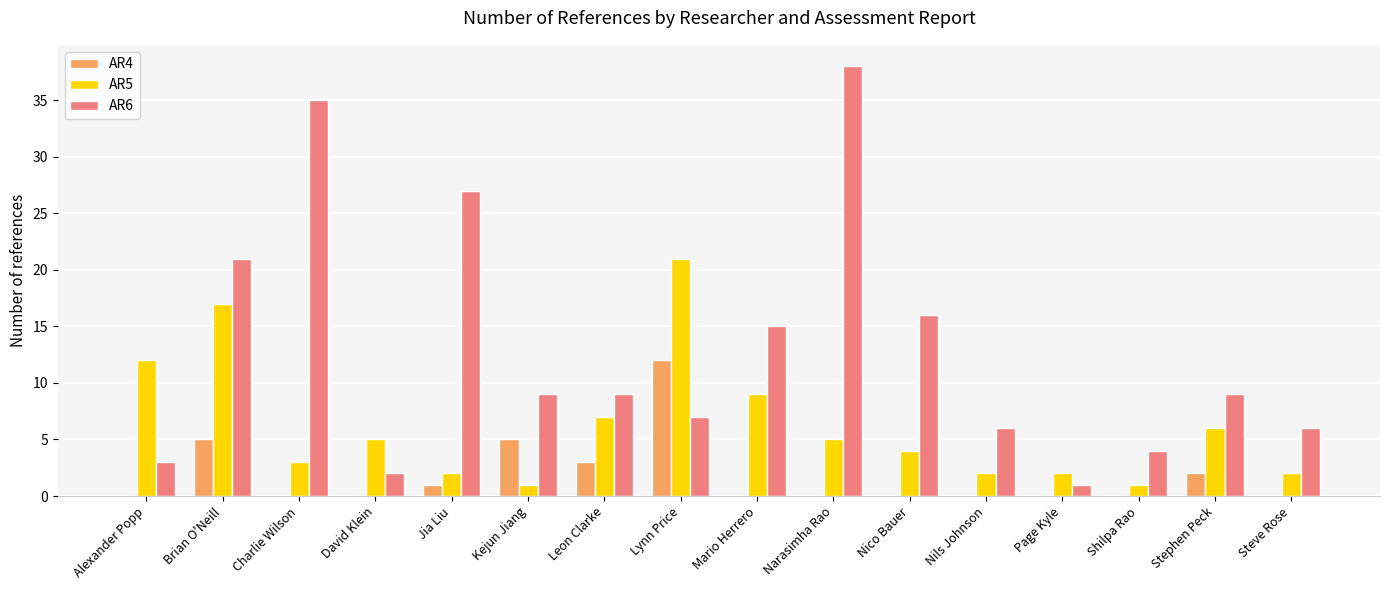

Reading left to right, transcribe all the data shown in this chart.

AR4: 0	5	0	0	1	5	3	12	0	0	0	0	0	0	2	0
AR5: 12	17	3	5	2	1	7	21	9	5	4	2	2	1	6	2
AR6: 3	21	35	2	27	9	9	7	15	38	16	6	1	4	9	6